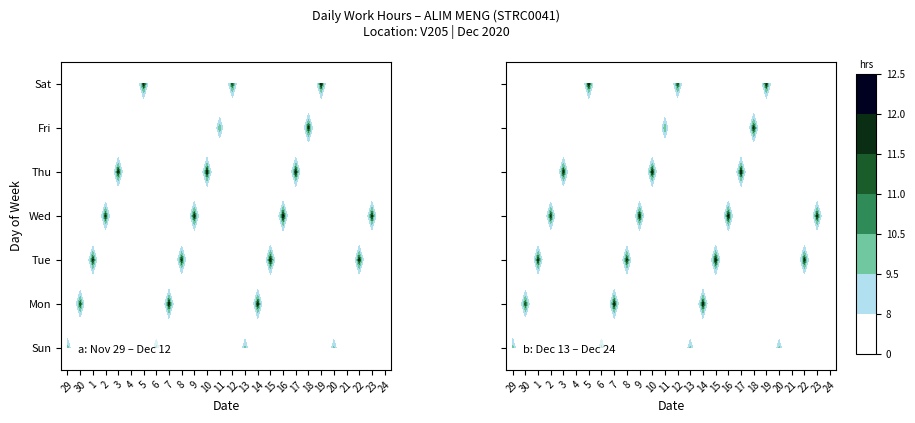

Is it true that 15 equals 5.5 at 4?

False